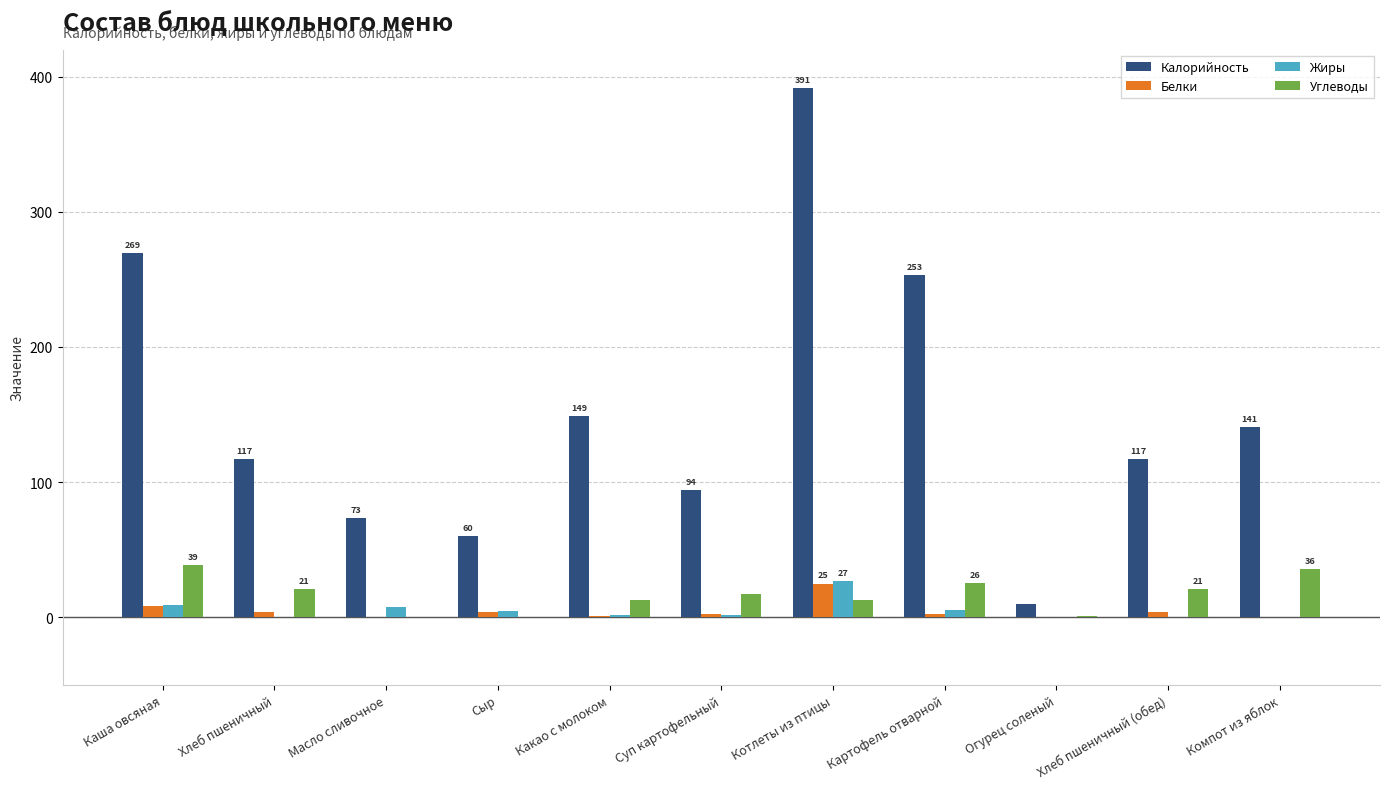

Is it true that Белки equals 2.5 at Картофель отварной?

True